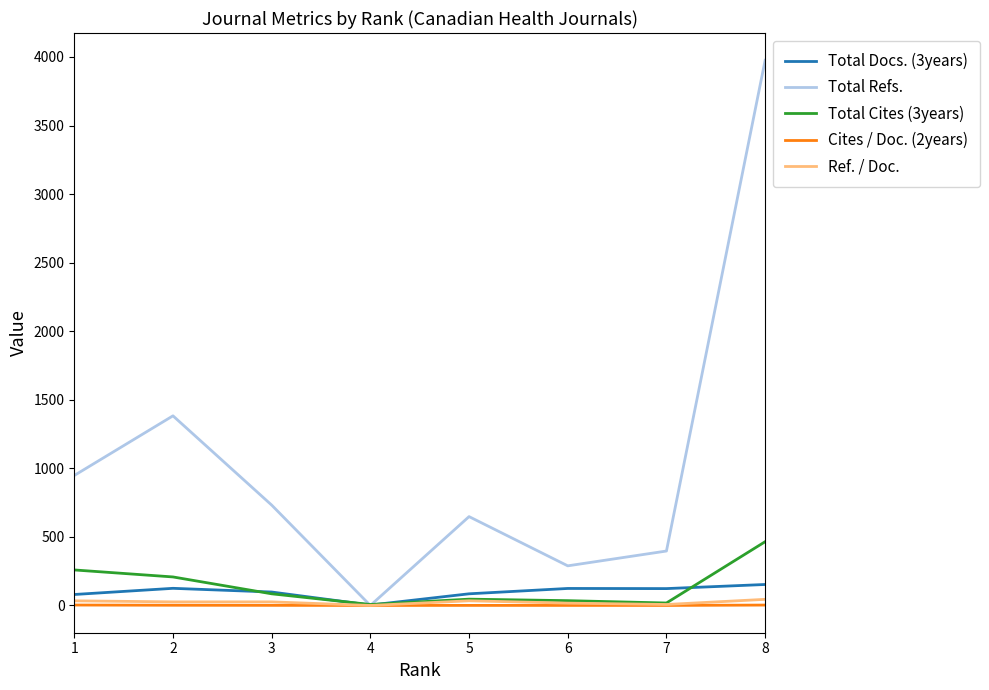

The value of Cites / Doc. (2years) at 3 is 0.8. True or false?

True